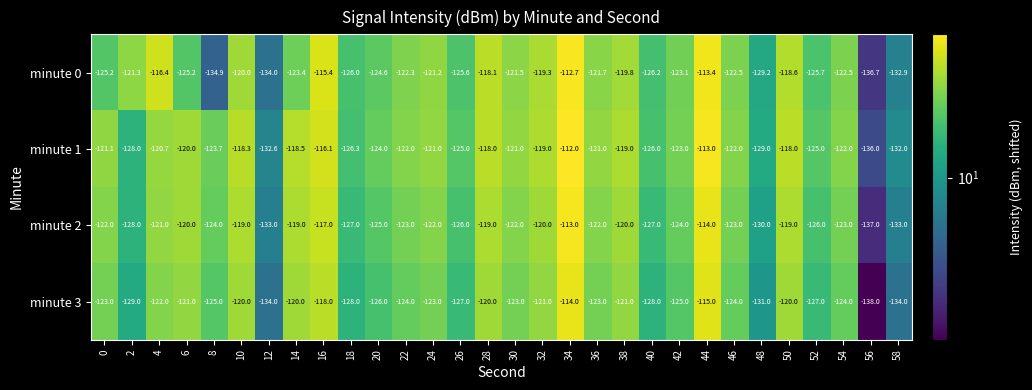

At 56, list the series in order from largest to smallest.

minute 1, minute 0, minute 2, minute 3